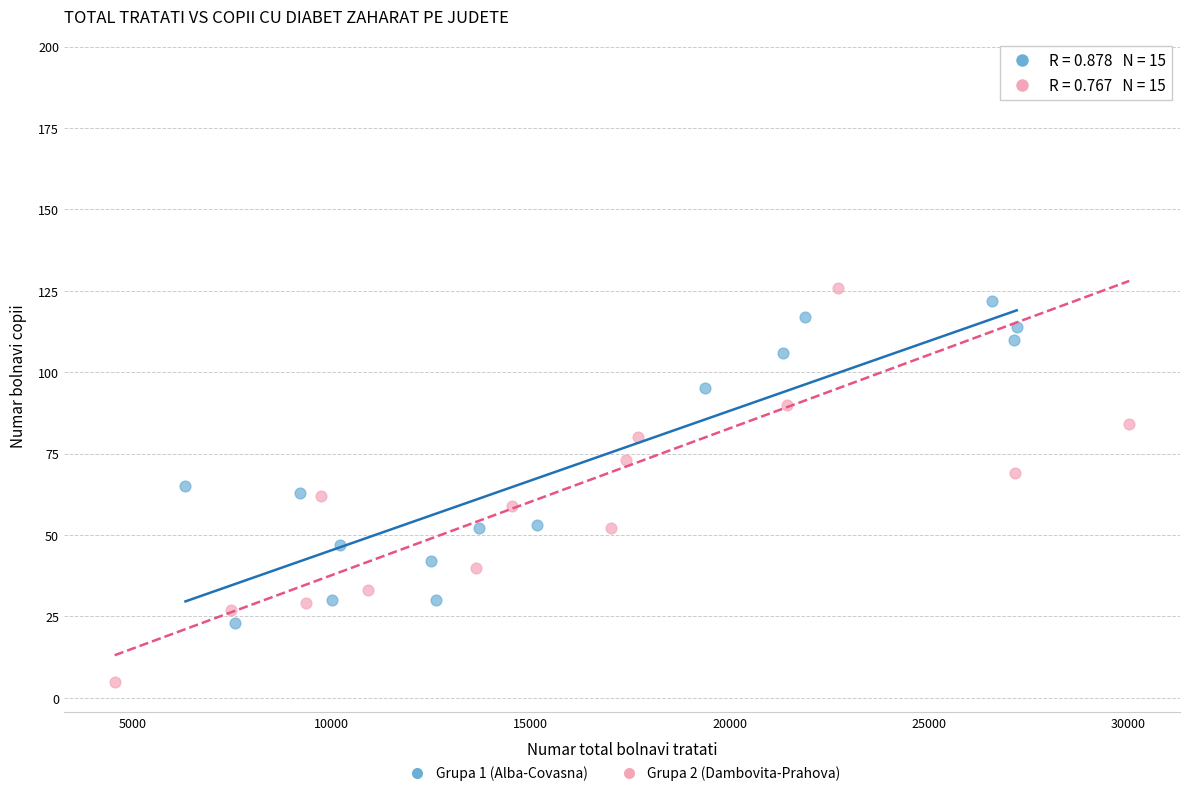

What are all the series names shown in the legend?

Grupa 1 (Alba-Covasna), Grupa 2 (Dambovita-Prahova)